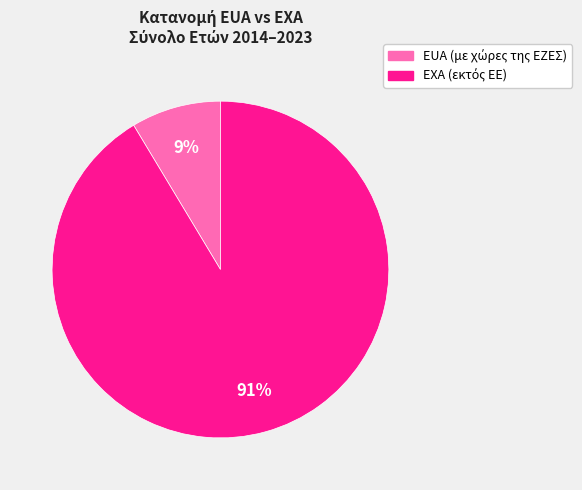

To the nearest percent, what is the average slice percentage?

50%